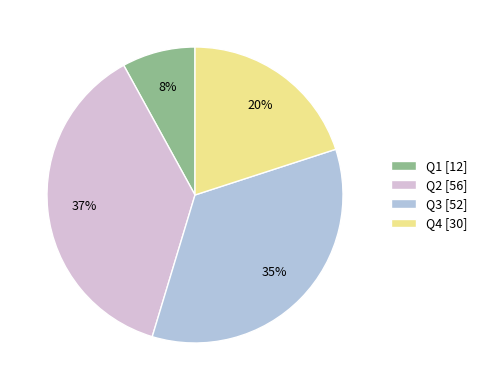

Is Q3 the majority of the pie?

No